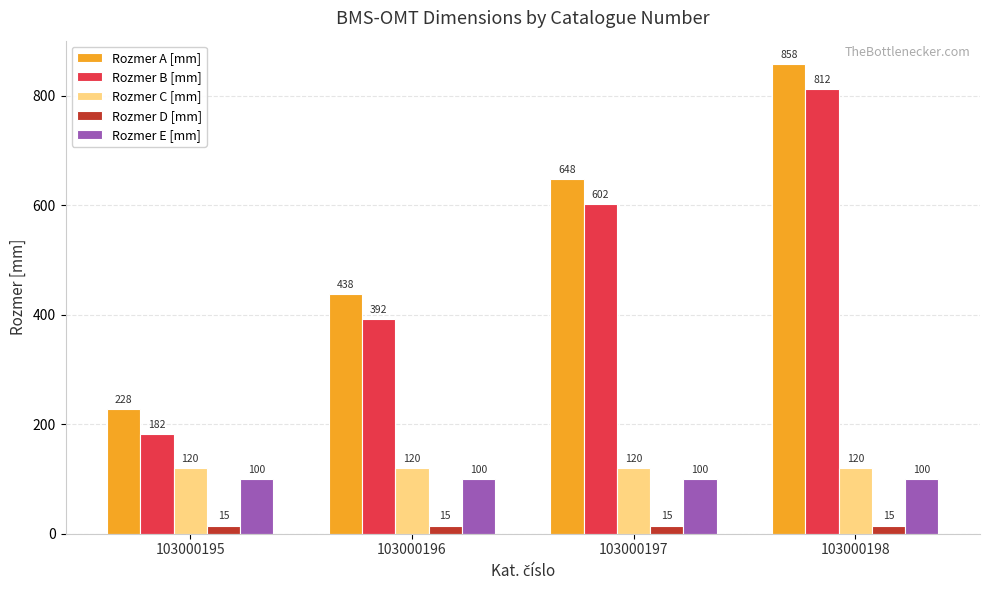

At which category does the chart reach its peak across all series?

103000198